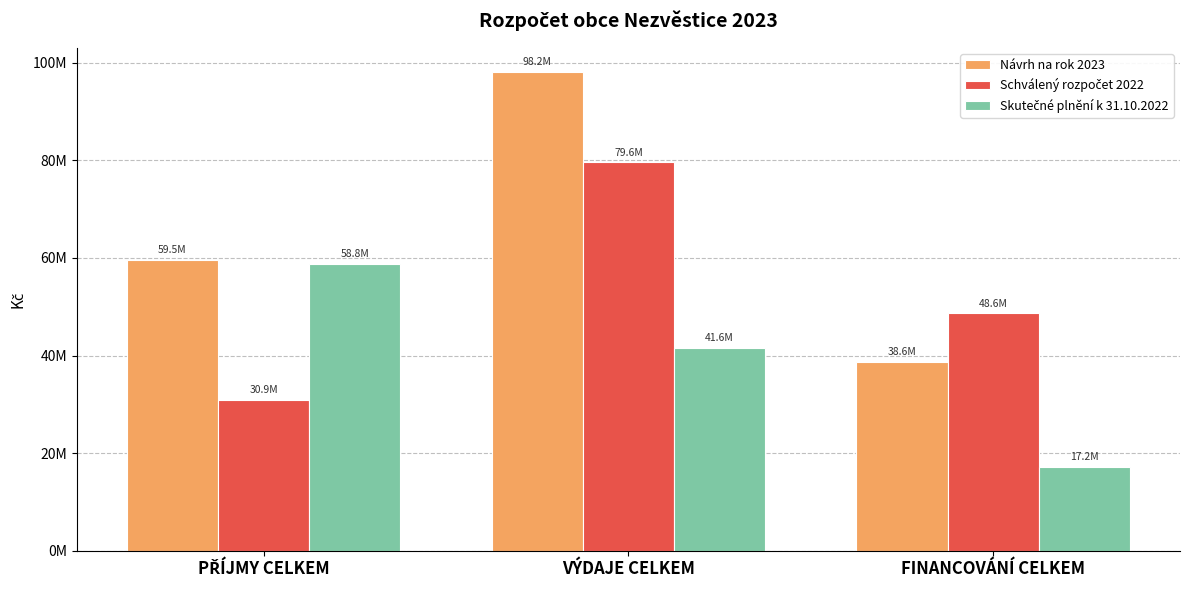

What is the label of the 3rd bar from the left?

FINANCOVÁNÍ CELKEM